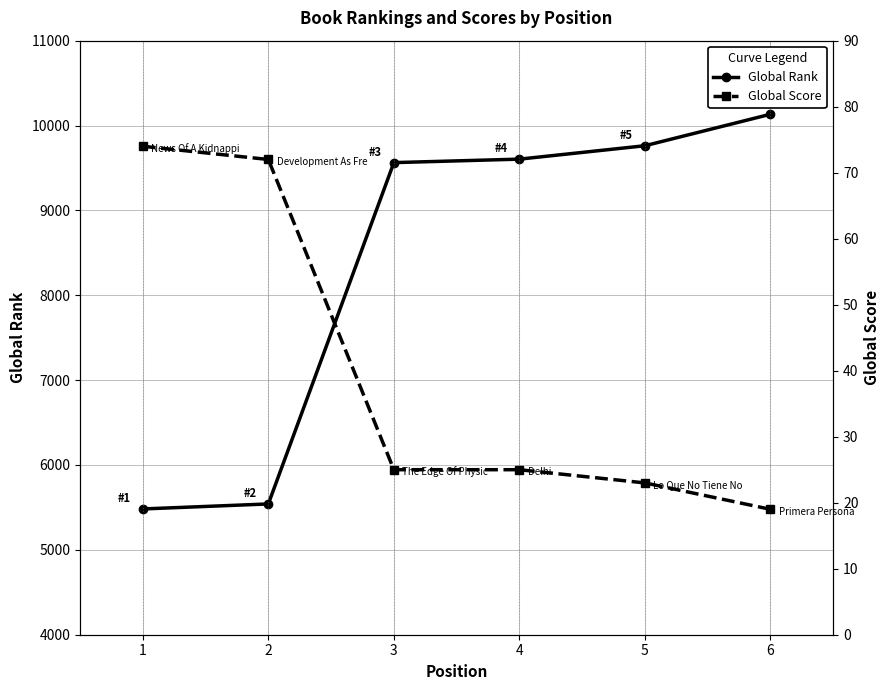

Which series has the largest total across all categories?

Global Rank